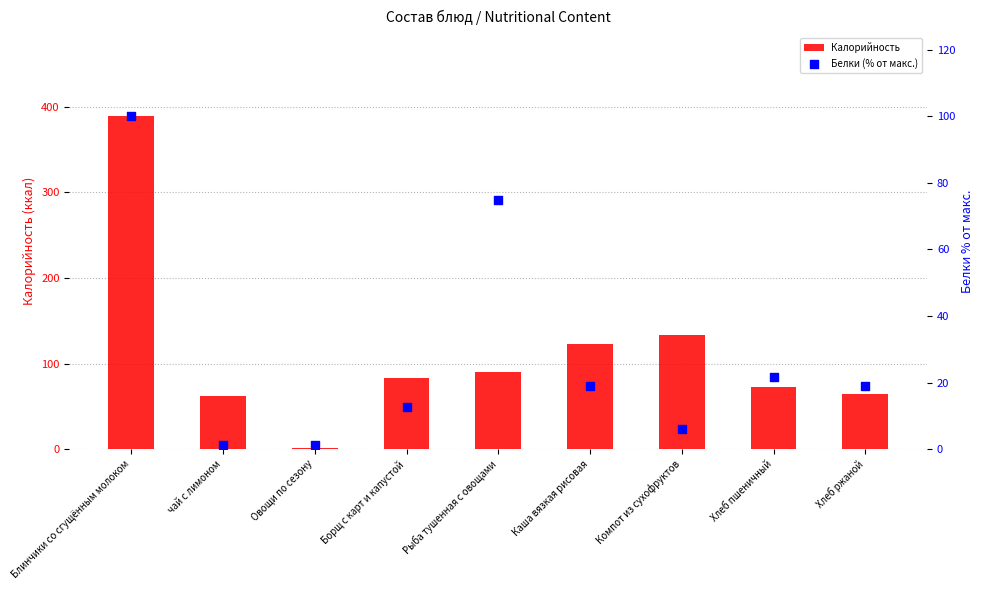

Which series has the largest total across all categories?

Калорийность